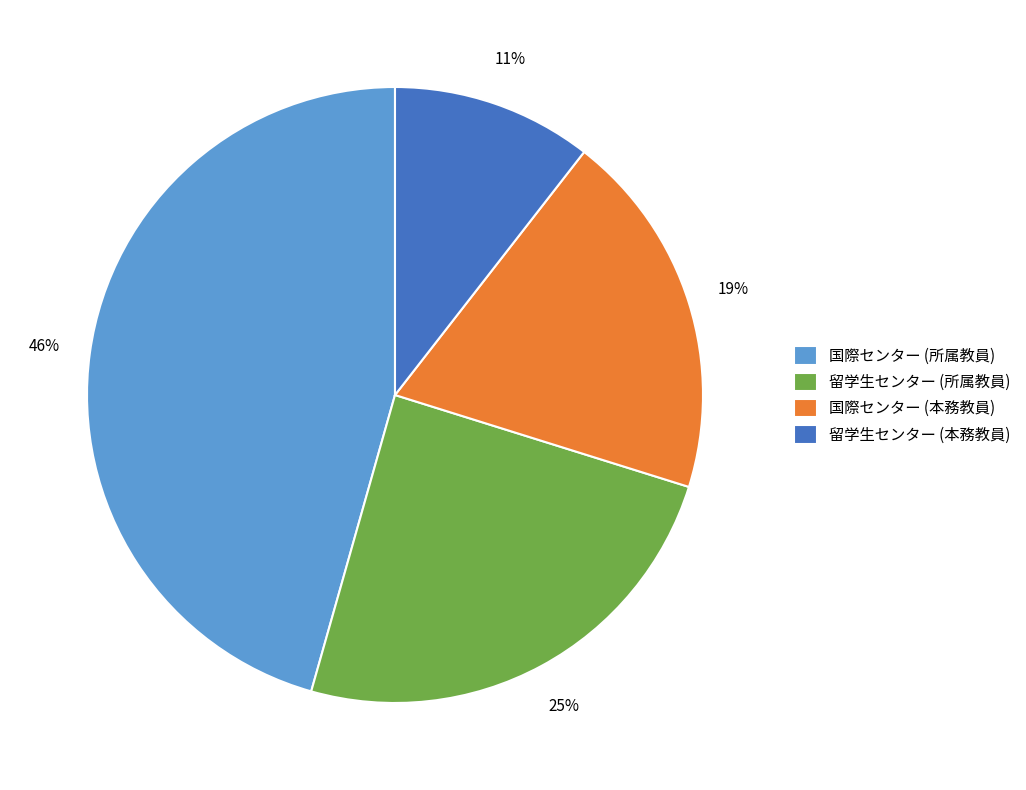

Does 国際センター (所属教員) represent more than half of the total?

No